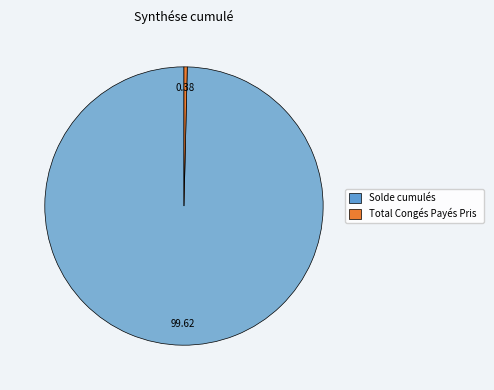

How many slices are in this pie chart?

2